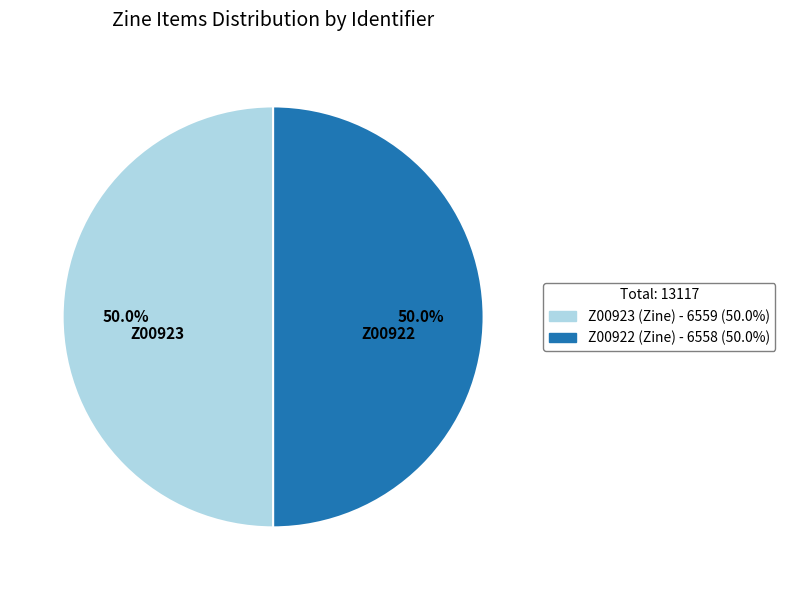

Approximately how many times larger is the value at Z00922 (Zine) compared to Z00923 (Zine)?

1.0